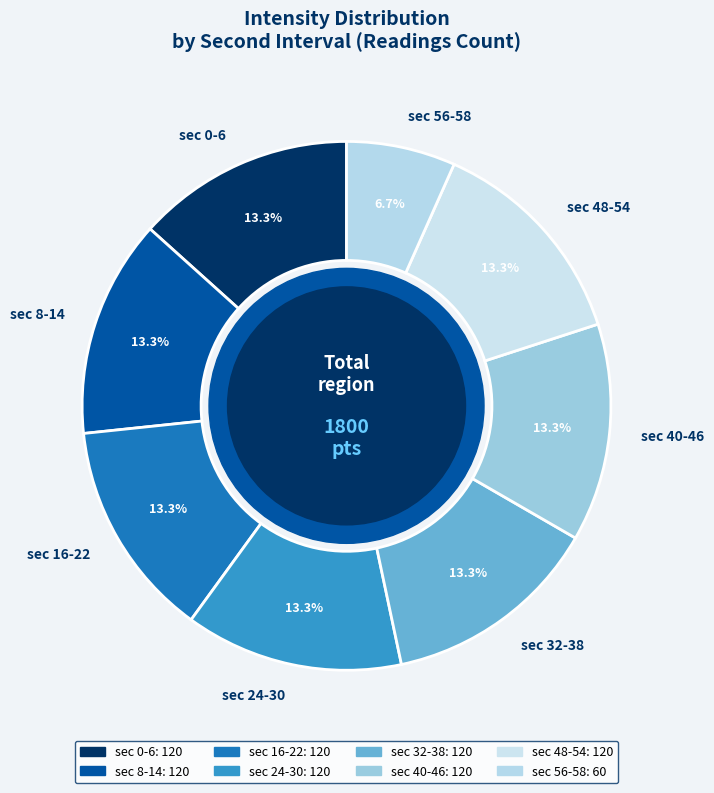

What is the ratio of the value at sec 16-22 to the value at sec 24-30?

1.0